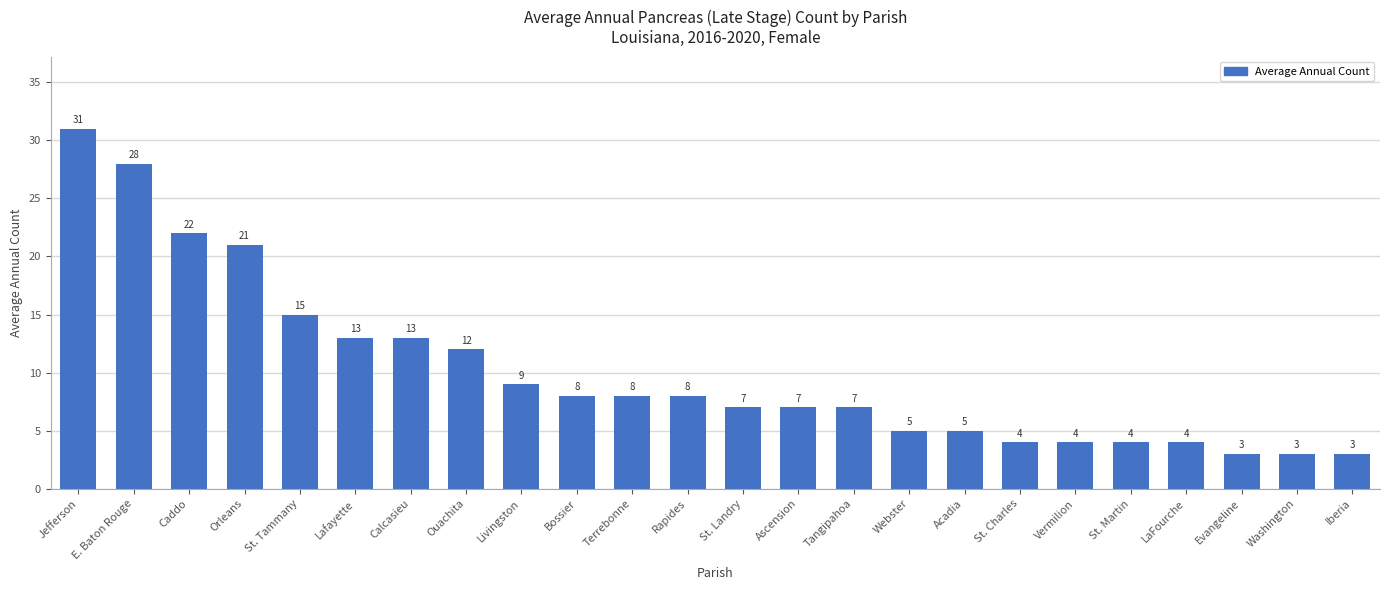

How many data points are less than 8?

12